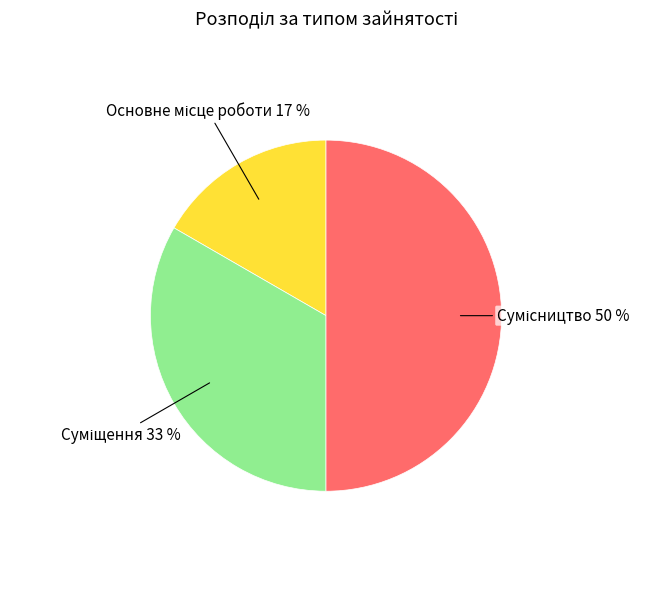

How many segments does this pie chart have?

3